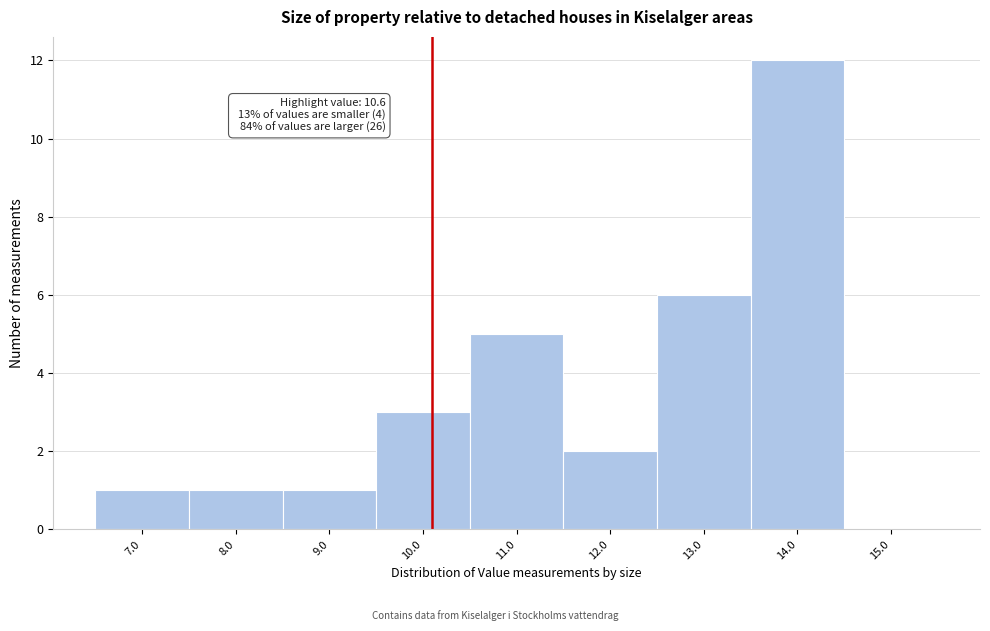

Reading right to left, what are all the values shown in this chart?

15.0=0	14.0=12	13.0=6	12.0=2	11.0=5	10.0=3	9.0=1	8.0=1	7.0=1